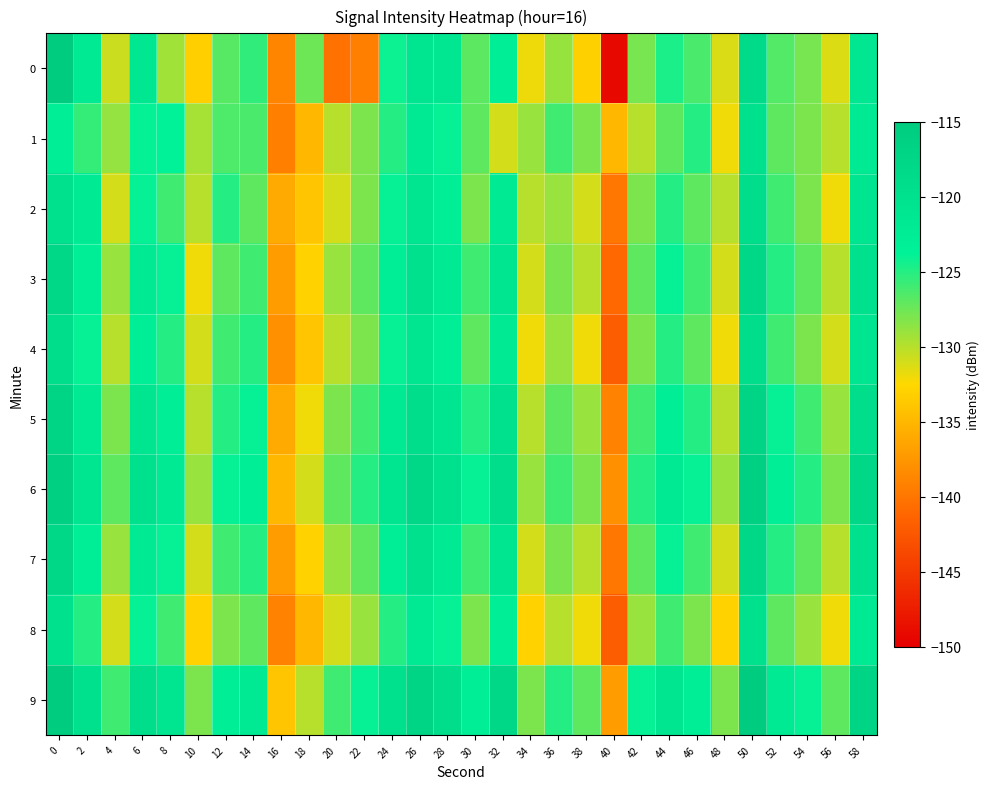

What is the smallest value displayed?

-149.2